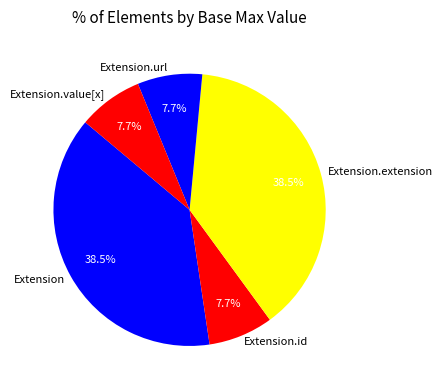

How many segments does this pie chart have?

5